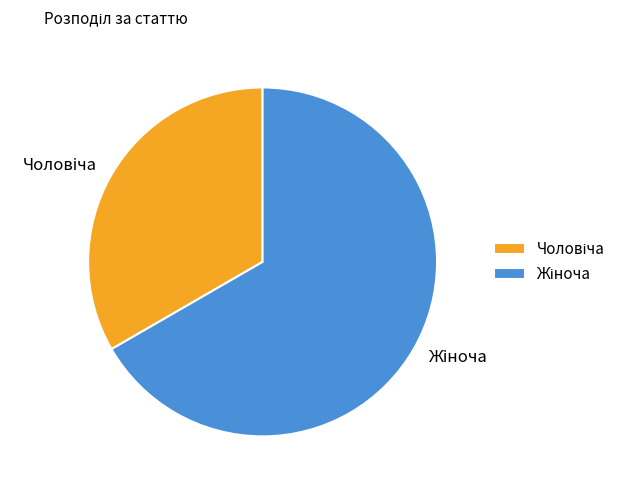

Is there a majority slice in this chart?

Yes